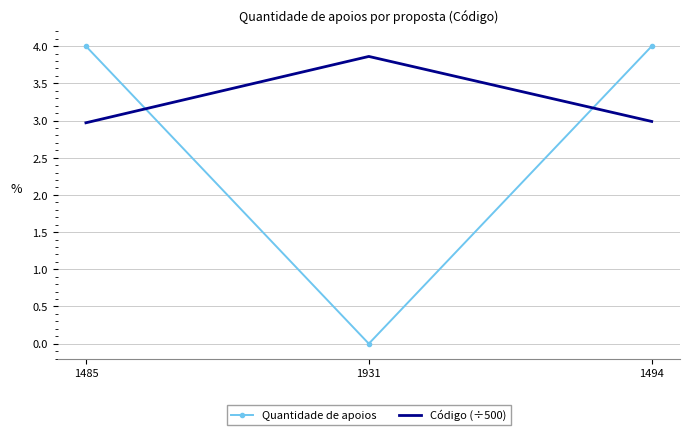

Reading right to left, what are all the values shown in this chart?

Quantidade de apoios: 4.0	0.0	4.0
Código (÷500): 3.0	3.9	3.0